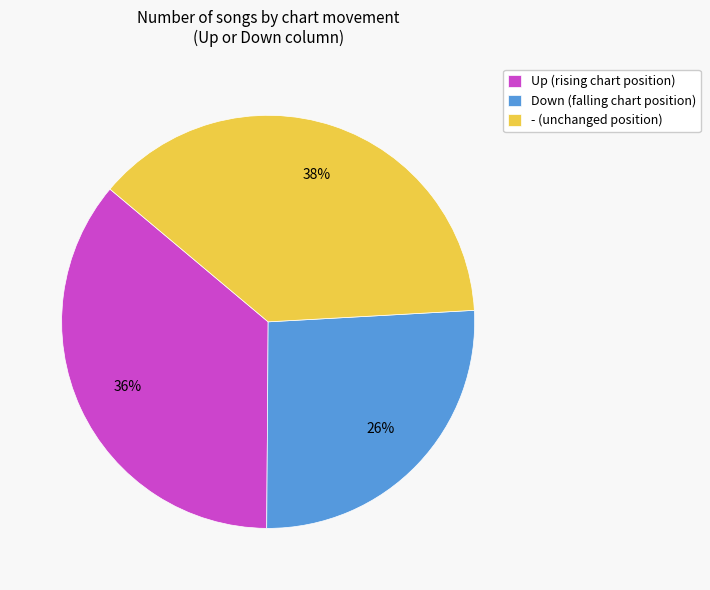

Combined, do - (unchanged position) and Up (rising chart position) account for over 50%?

Yes